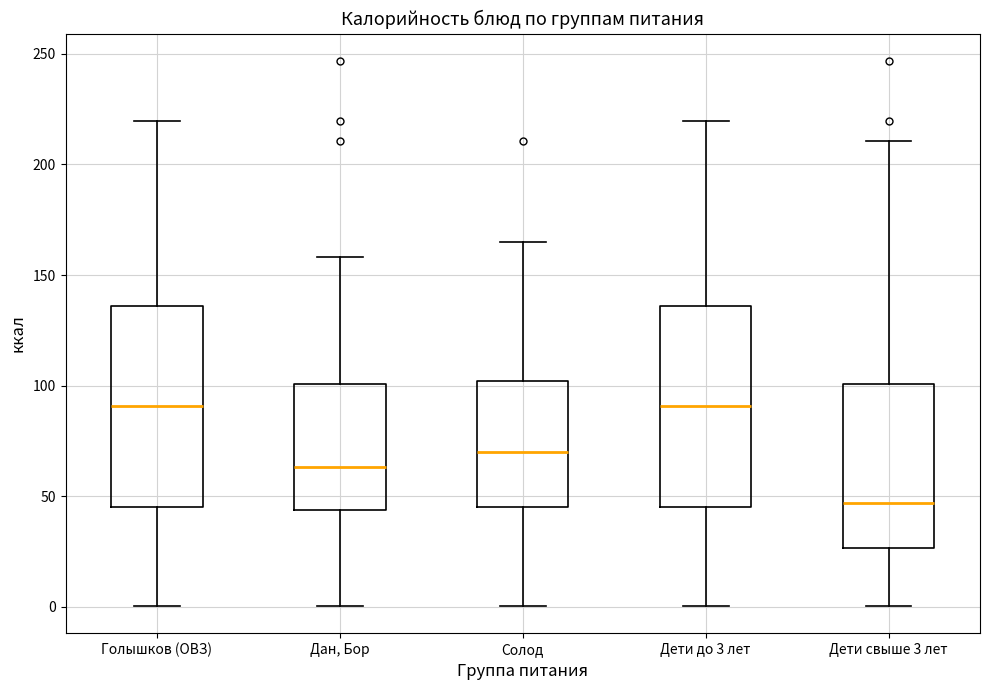

Which box has the lowest median line?

Дети свыше 3 лет